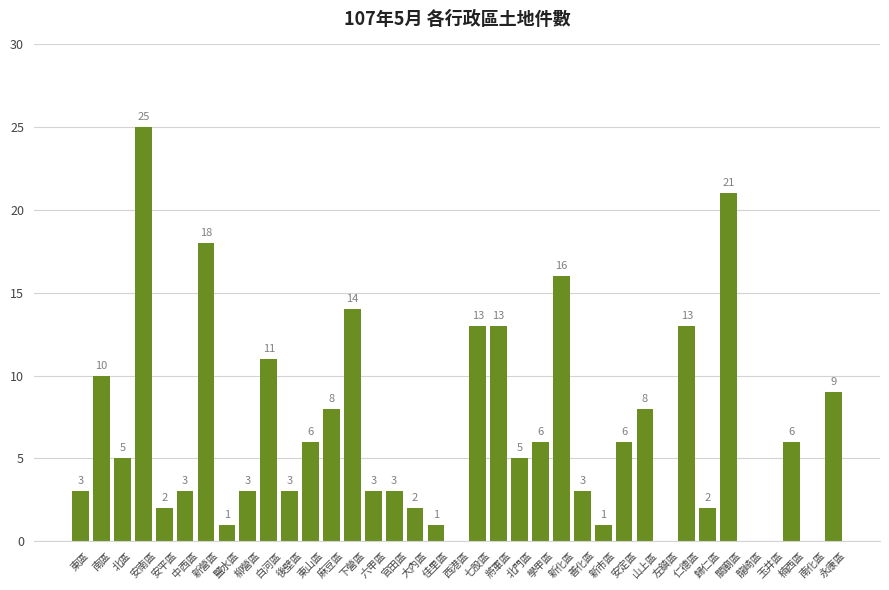

At which category does the chart reach its peak across all series?

安南區